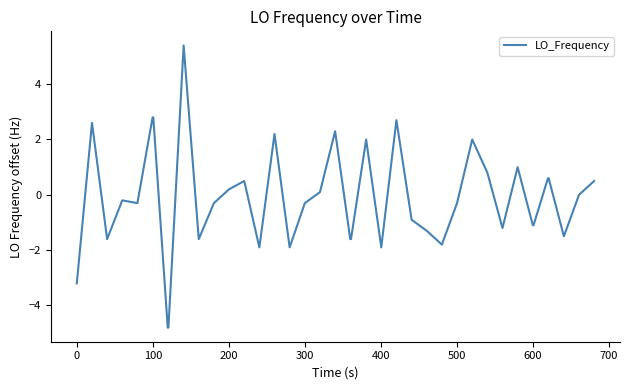

What is the difference between the maximum and minimum values?

10.2